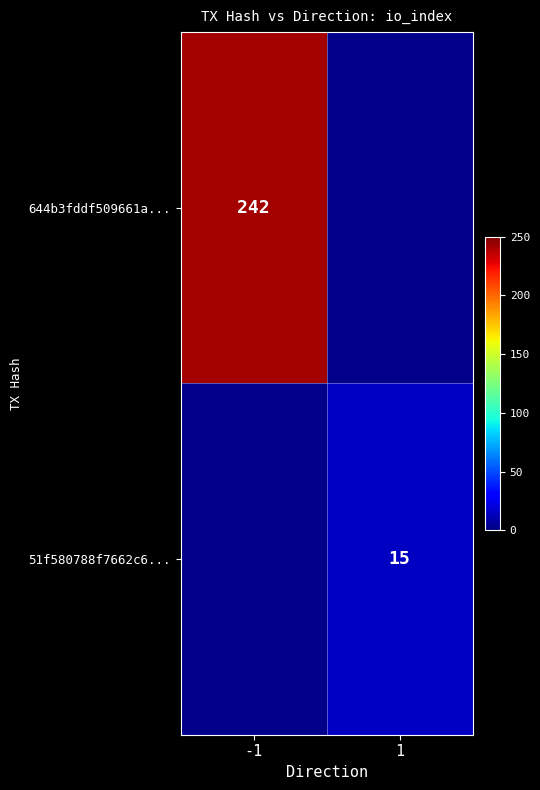

The 51f580788f7662c6... series shows 21 at 1. True or false?

False